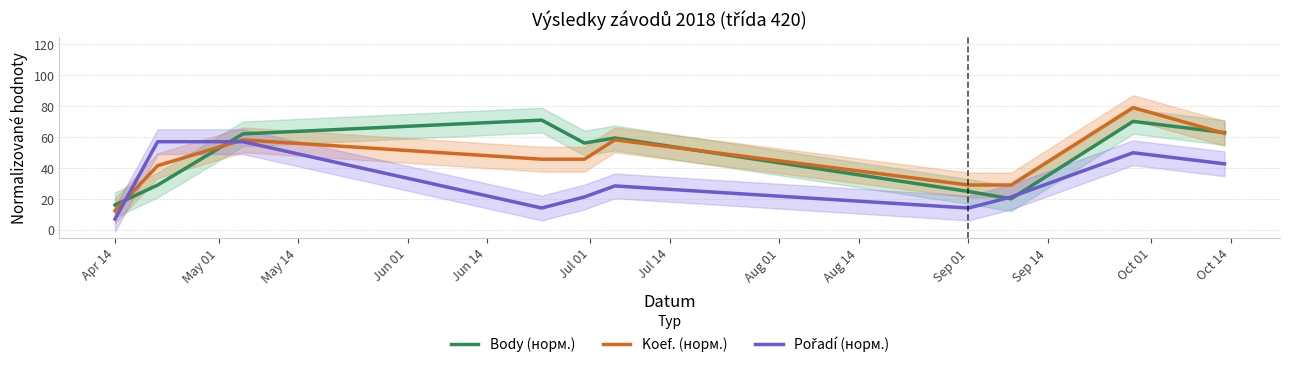

Reading left to right, transcribe all the data shown in this chart.

Body (норм.): 16.3	29.1	62.2	71.1	56.3	59.5	25.0	20.3	70.3	63.0
Koef. (норм.): 12.5	41.7	58.3	45.8	45.8	58.3	29.2	29.2	79.2	62.5
Pořadí (норм.): 7.1	57.1	57.1	14.3	21.4	28.6	14.3	21.4	50.0	42.9